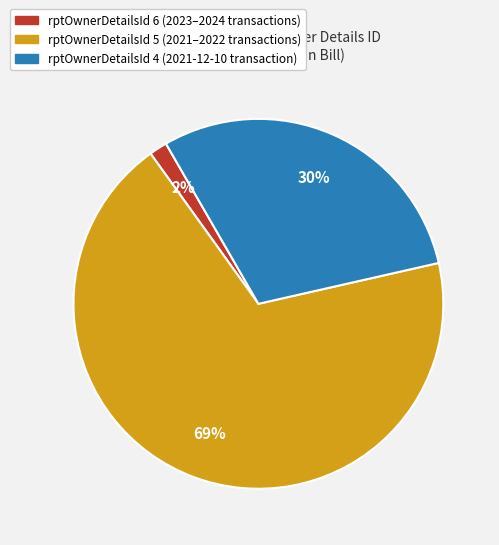

Does any single category account for the majority?

Yes